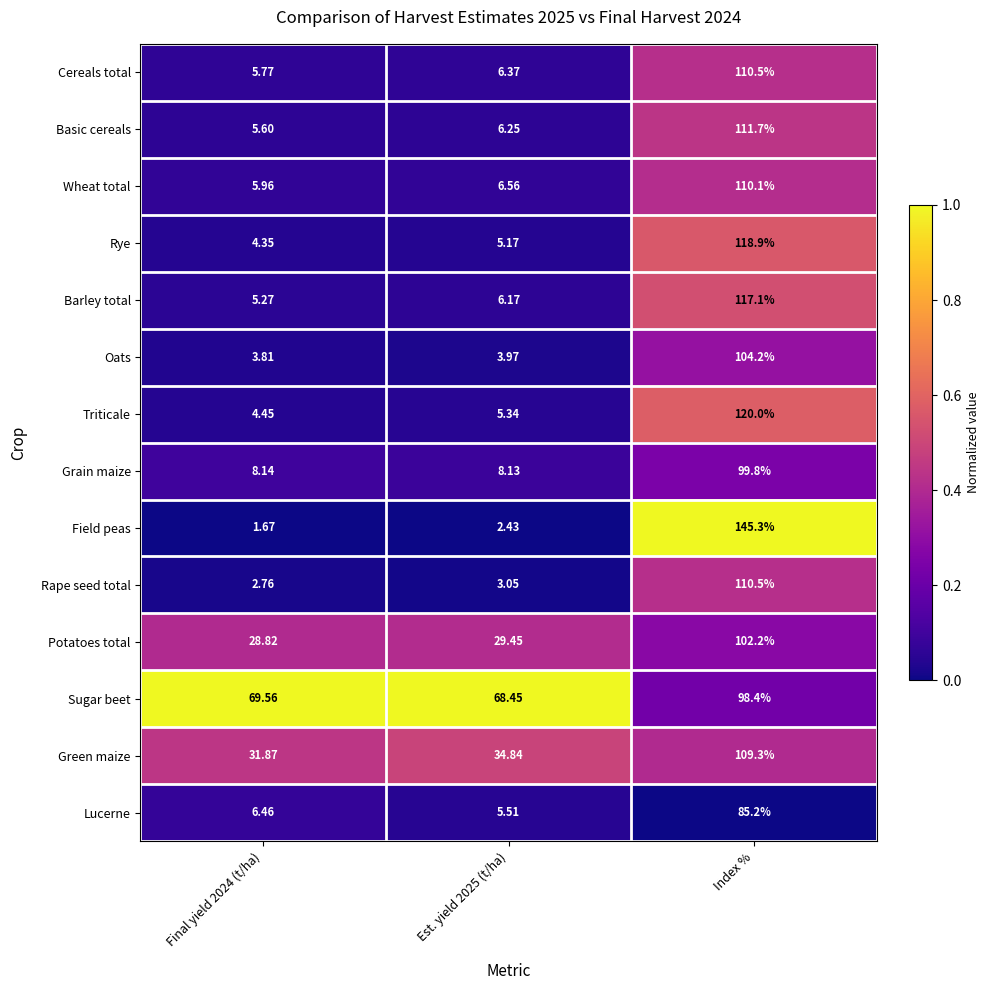

Which category has the highest value in the Green maize series?

Index %